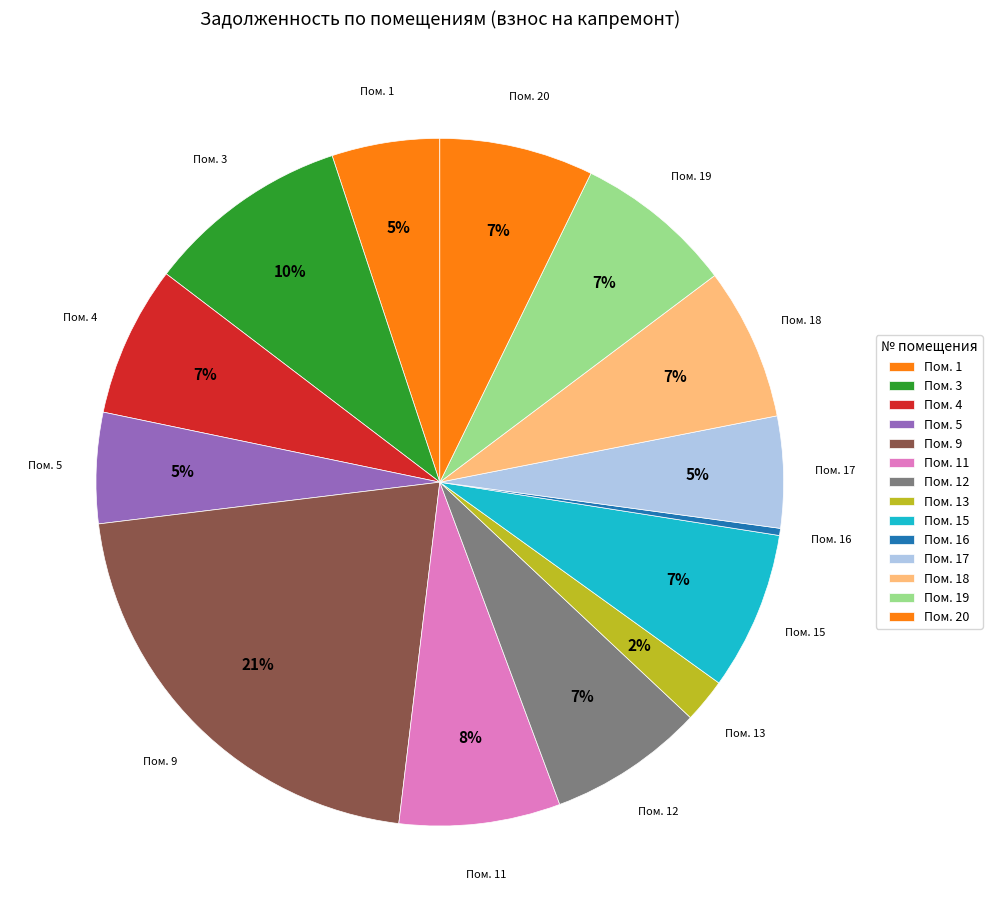

What is the largest slice in the pie chart?

Пом. 9